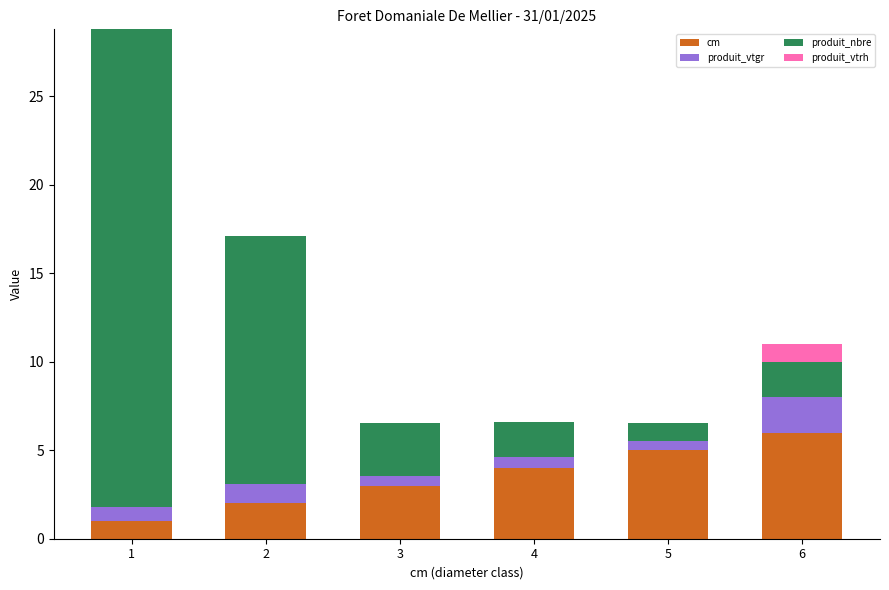

How many distinct data groups are displayed?

4